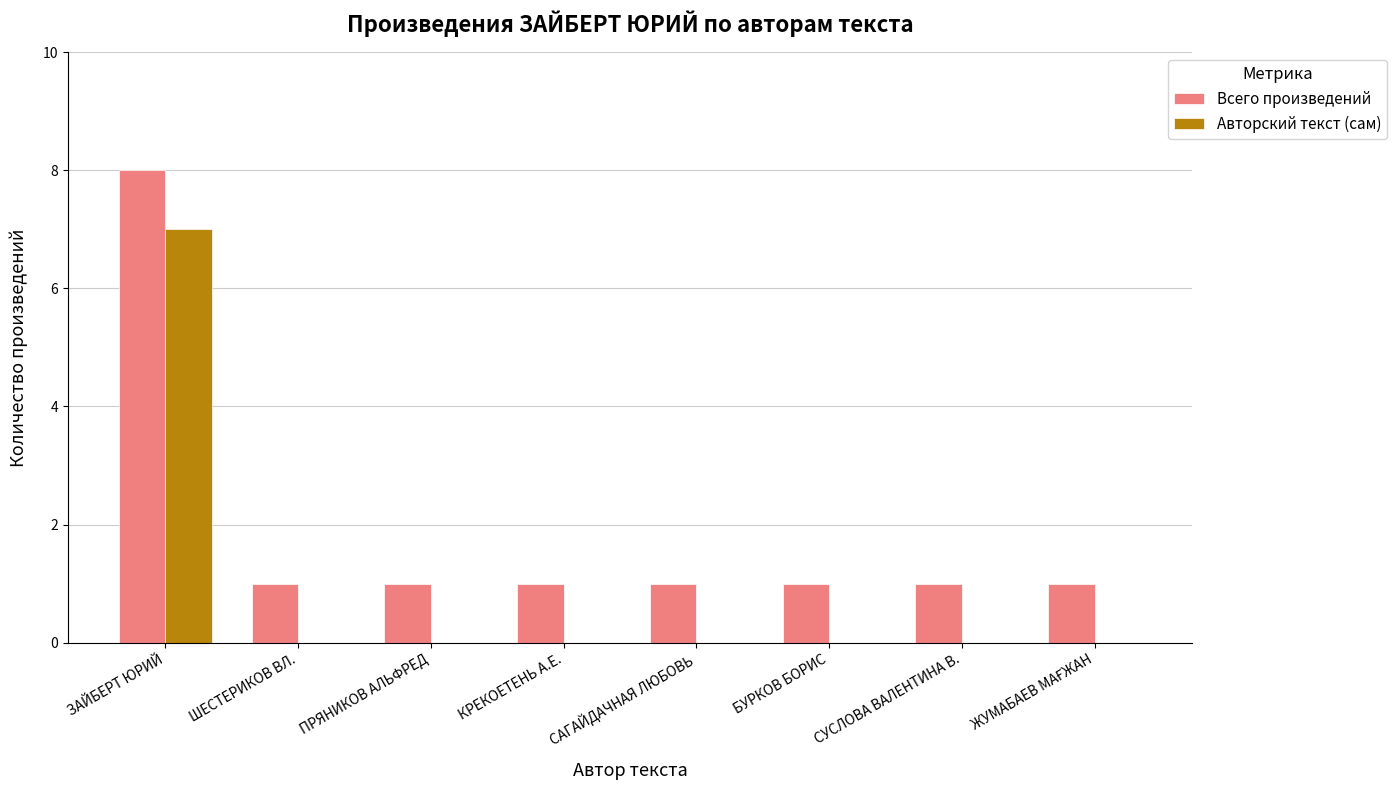

What value does the Авторский текст (сам) series have at ЗАЙБЕРТ ЮРИЙ?

7